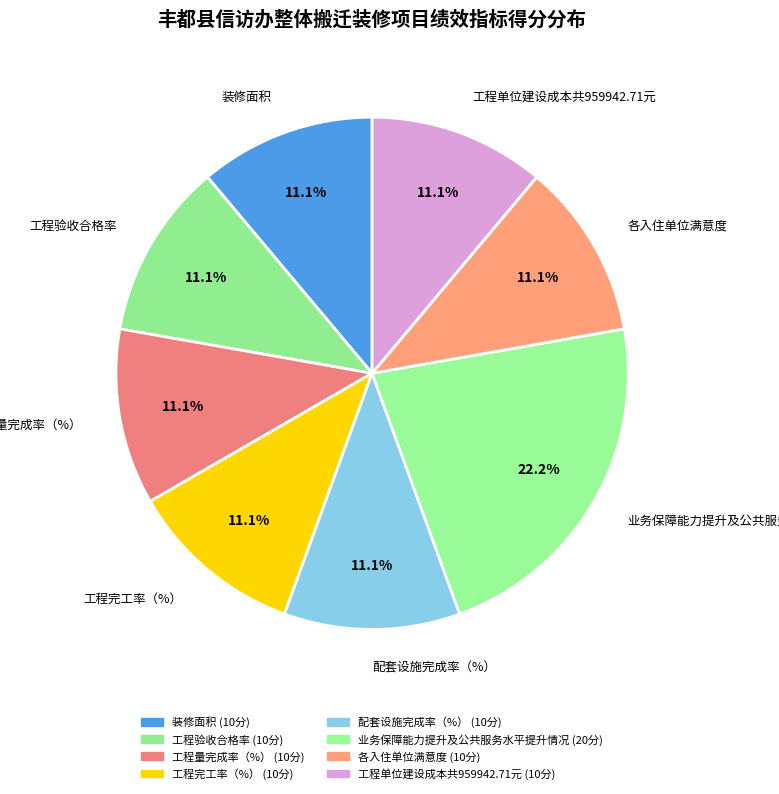

What is the ratio of the value at 配套设施完成率（%） to the value at 工程单位建设成本共959942.71元?

1.0